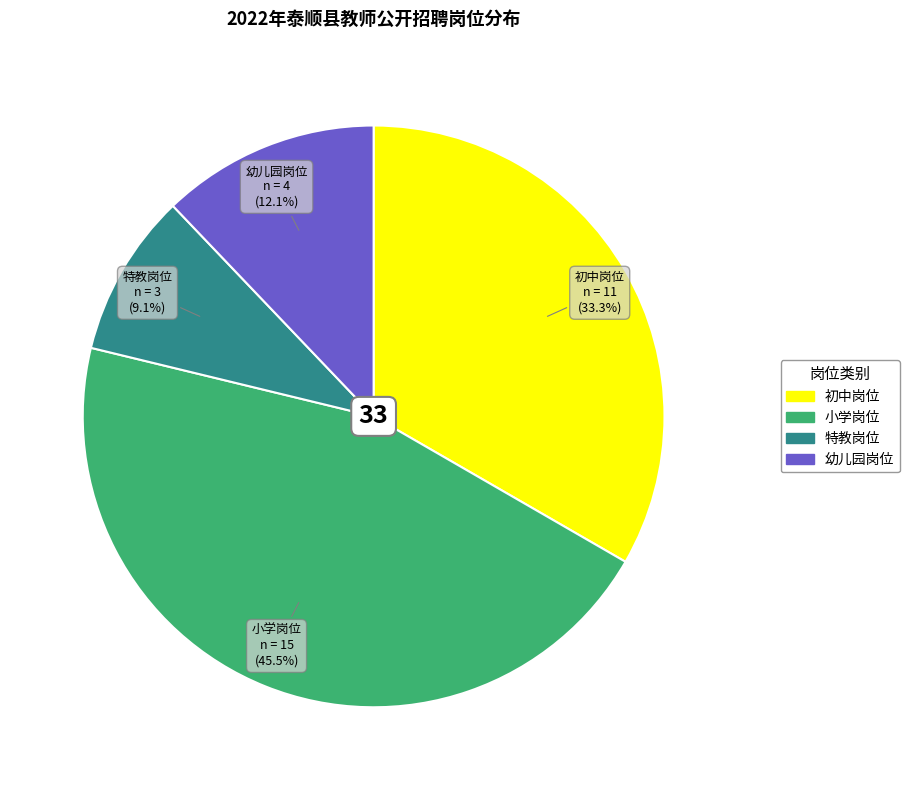

How much of the chart is everything except 幼儿园岗位?

87.9%